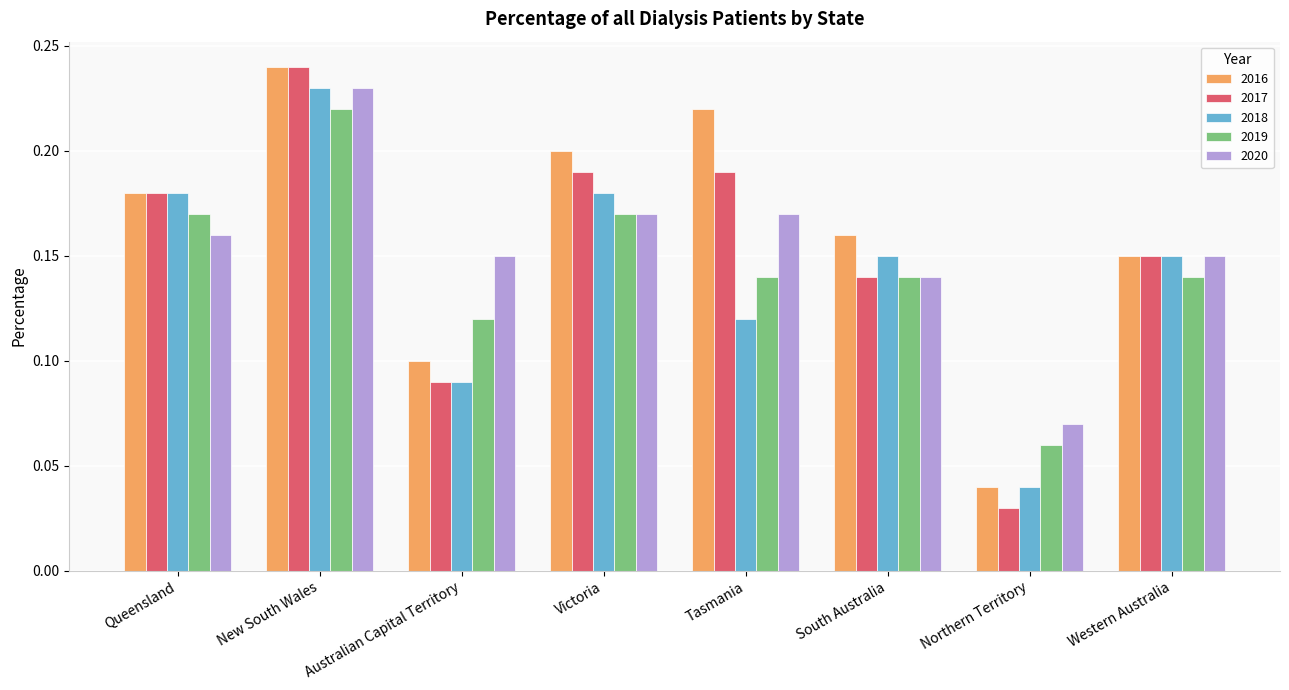

Is the value of 2018 at New South Wales greater than the value of 2016 at Australian Capital Territory?

Yes